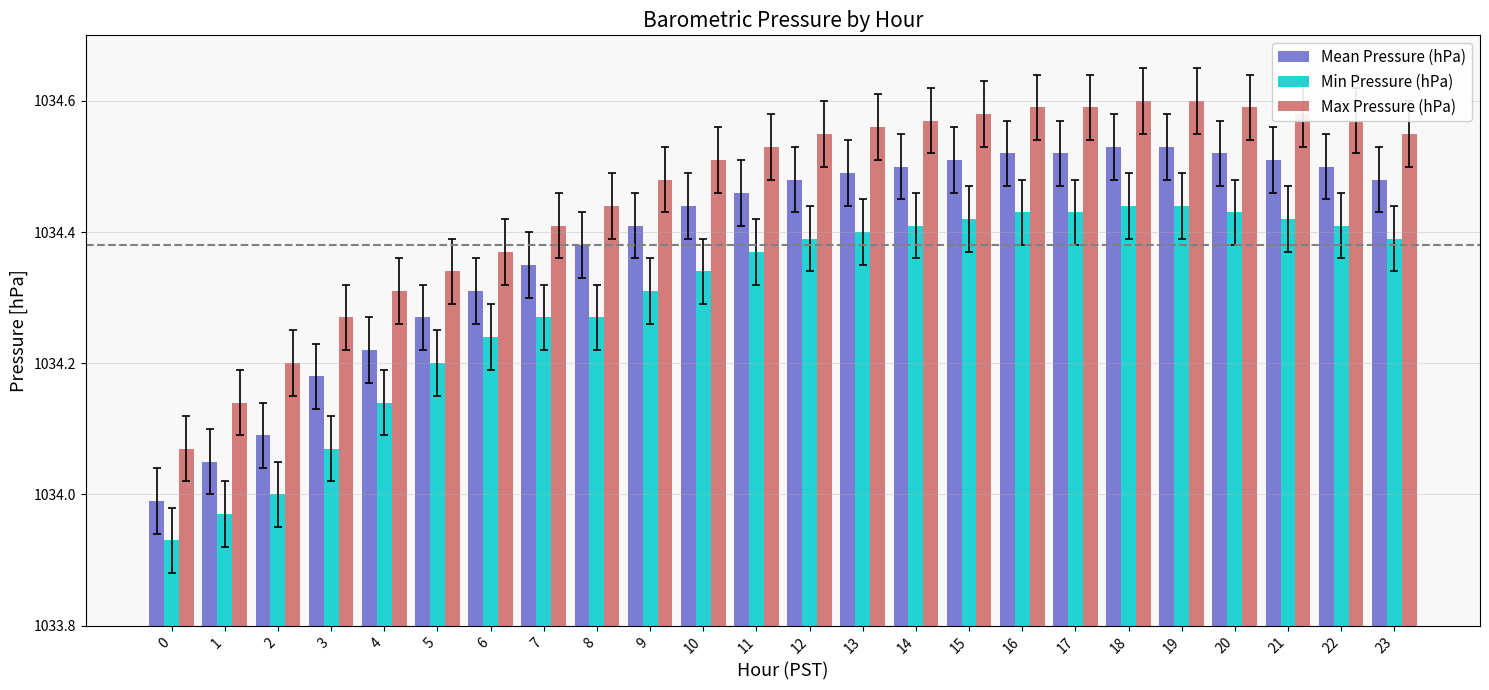

At 6, list the series in order from largest to smallest.

Max Pressure (hPa), Mean Pressure (hPa), Min Pressure (hPa)